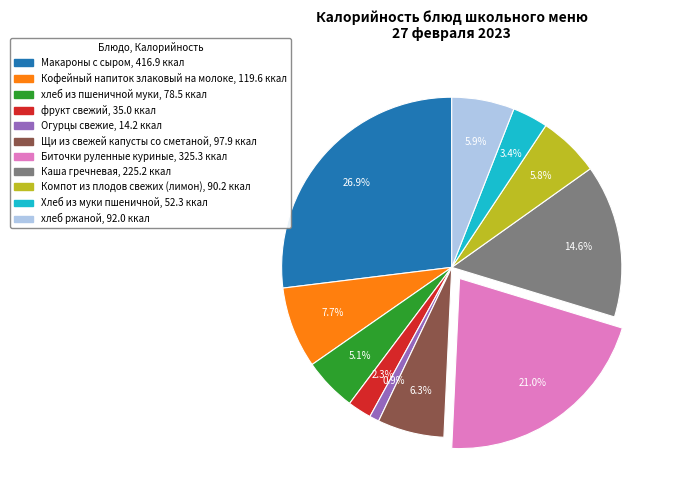

Count the number of slices in the pie.

11